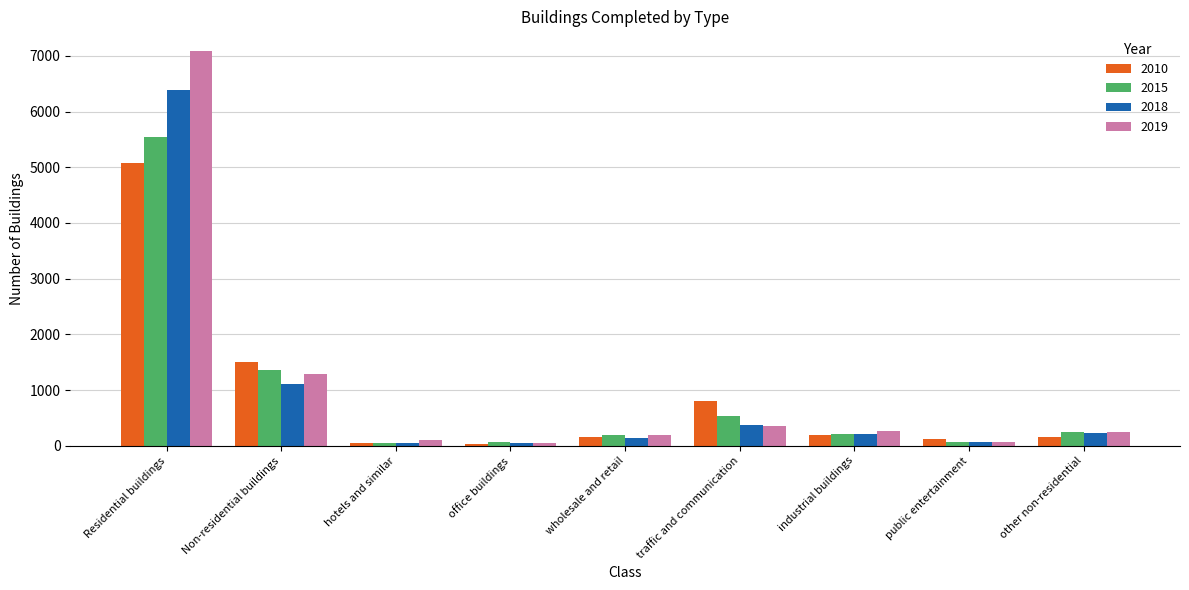

Where is 2019 nearest to the value 3566?

Non-residential buildings